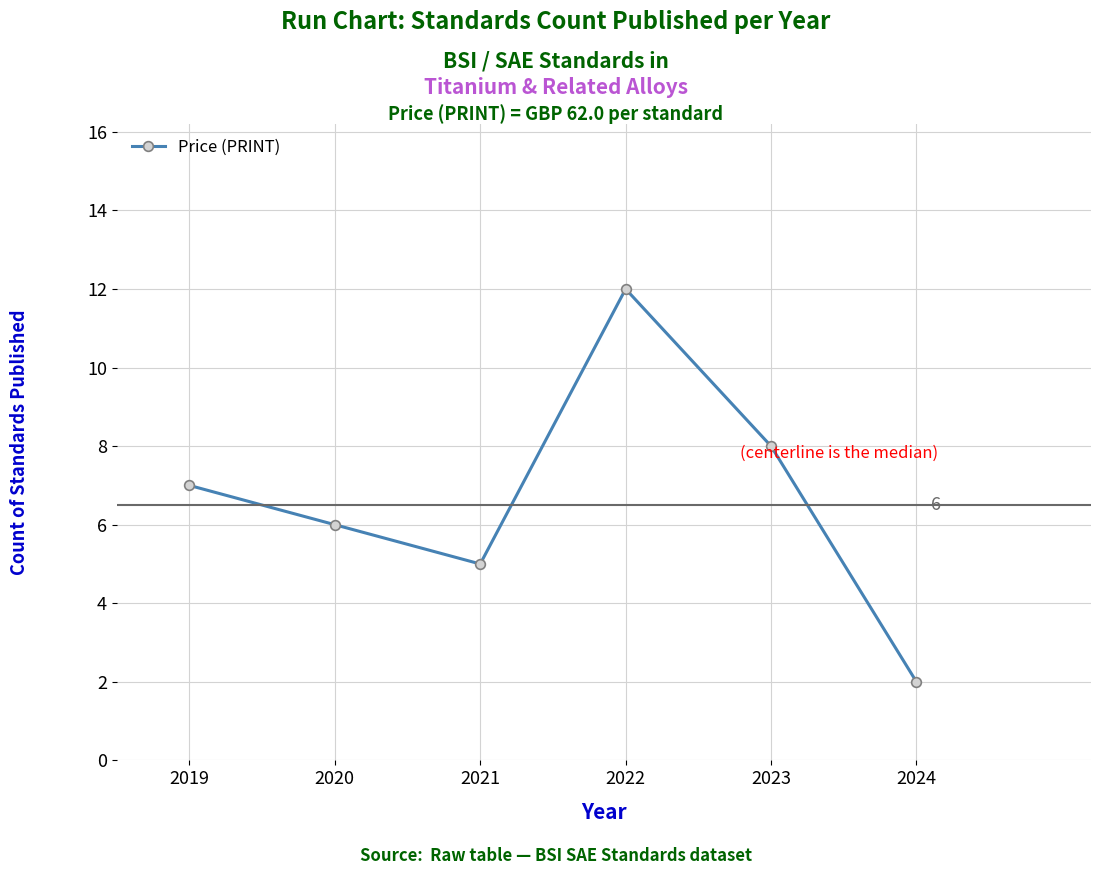

What is the approximate value at 2021?

5